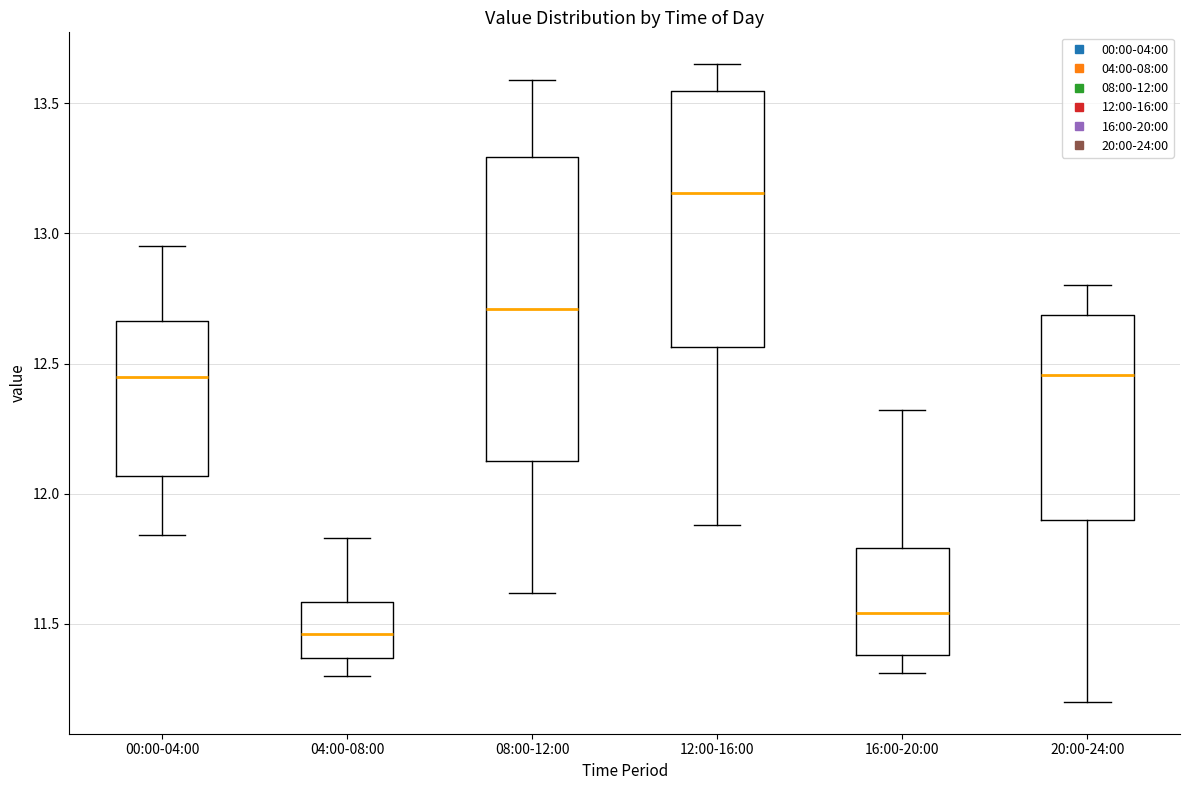

Reading left to right, transcribe this box plot: for each box, give where its median line is, the range the box spans, and where its two whiskers end, as read against the y-axis. The values are not printed on the chart, so give them approximately, as read against the axis.

00:00-04:00: median 12.45, box 12.05 to 12.65, whiskers 11.85 to 12.95
04:00-08:00: median 11.45, box 11.35 to 11.60, whiskers 11.30 to 11.85
08:00-12:00: median 12.70, box 12.15 to 13.30, whiskers 11.60 to 13.60
12:00-16:00: median 13.15, box 12.55 to 13.55, whiskers 11.90 to 13.65
16:00-20:00: median 11.55, box 11.40 to 11.80, whiskers 11.30 to 12.30
20:00-24:00: median 12.45, box 11.90 to 12.70, whiskers 11.20 to 12.80